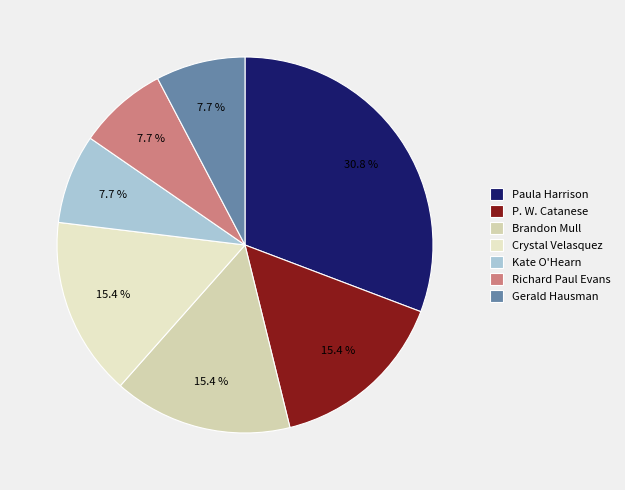

How many segments does this pie chart have?

7